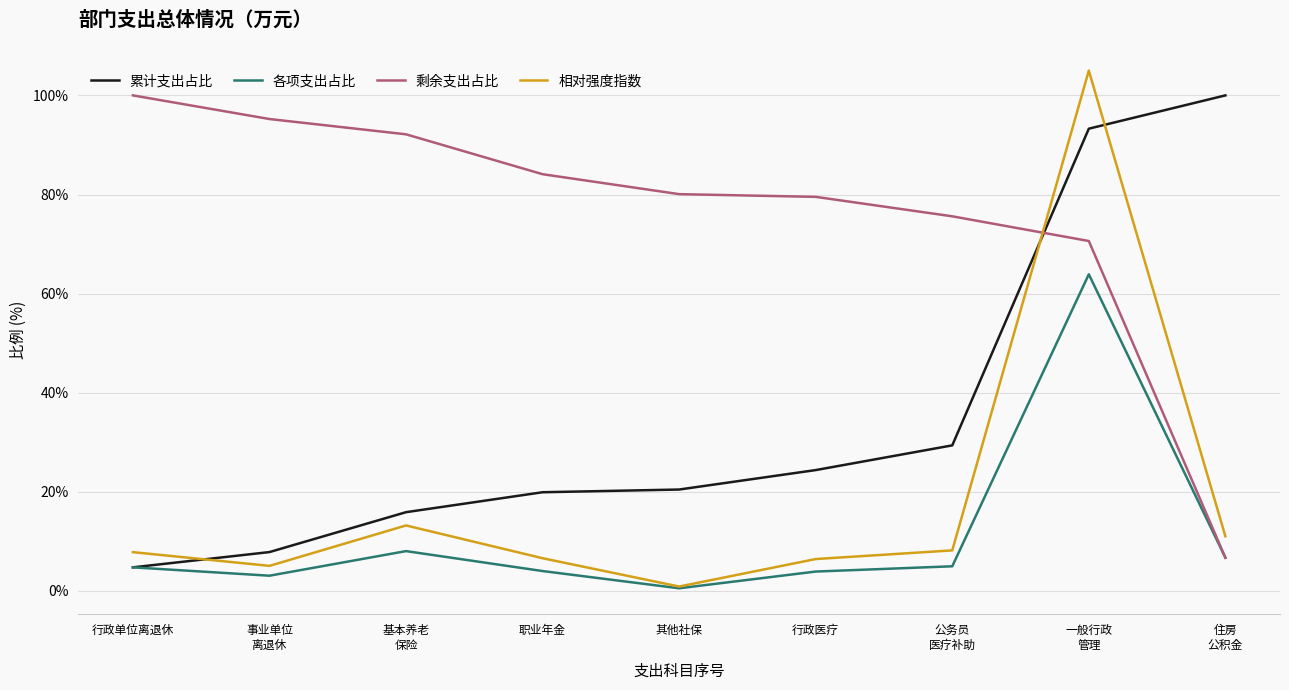

How many times do 累计支出占比 and 剩余支出占比 cross each other?

1